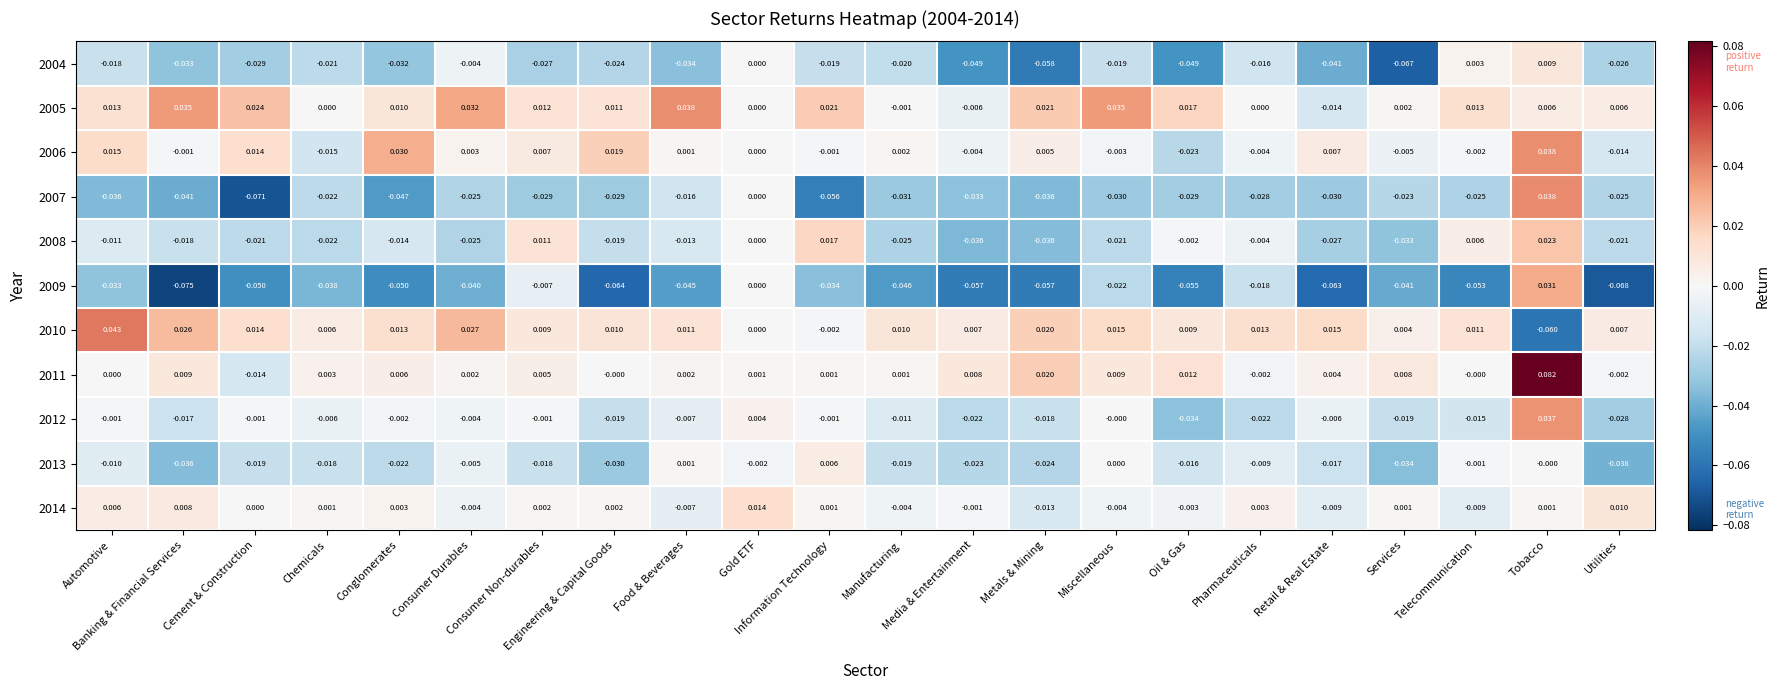

Count the number of data series in this chart.

11